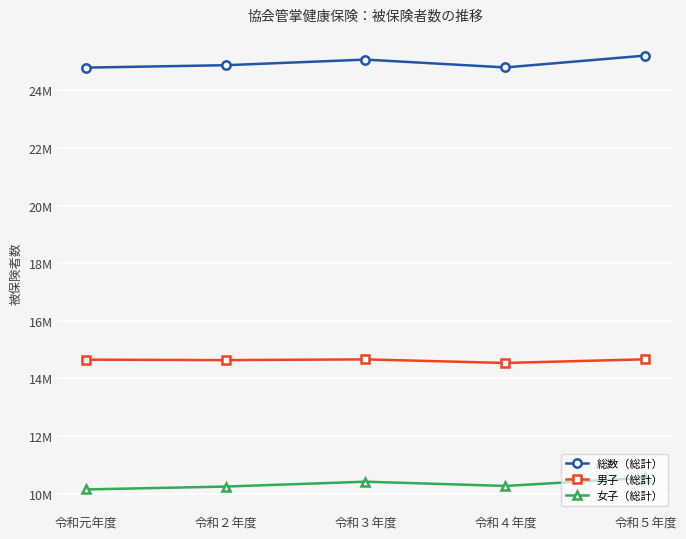

What is the sum of all 総数（総計） values?

124754556